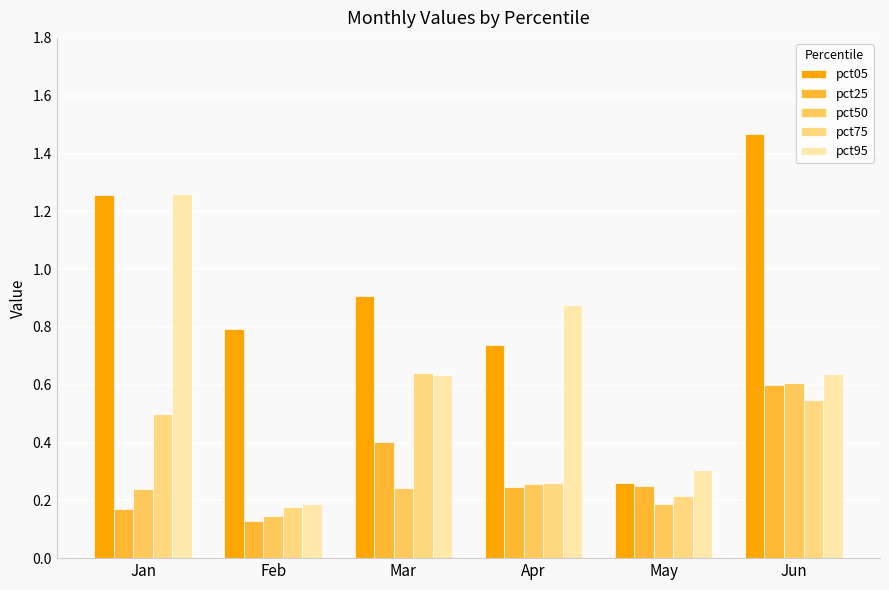

Which category has the highest value across all series?

Jun